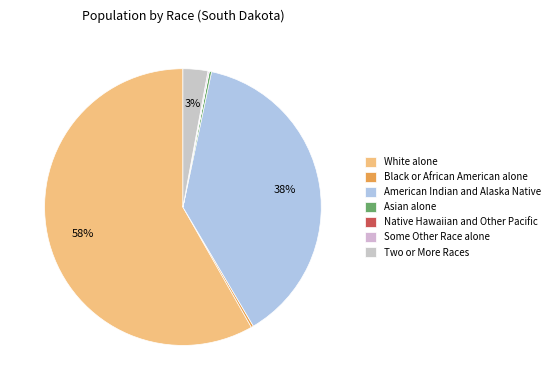

Rank the categories by value from lowest to highest.

Native Hawaiian and Other Pacific, Some Other Race alone, Black or African American alone, Asian alone, Two or More Races, American Indian and Alaska Native, White alone